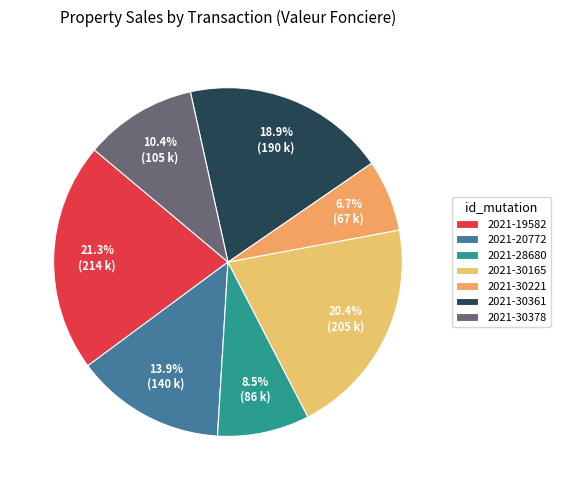

To the nearest percent, what is the combined percentage of 2021-30221 and 2021-19582?

28%